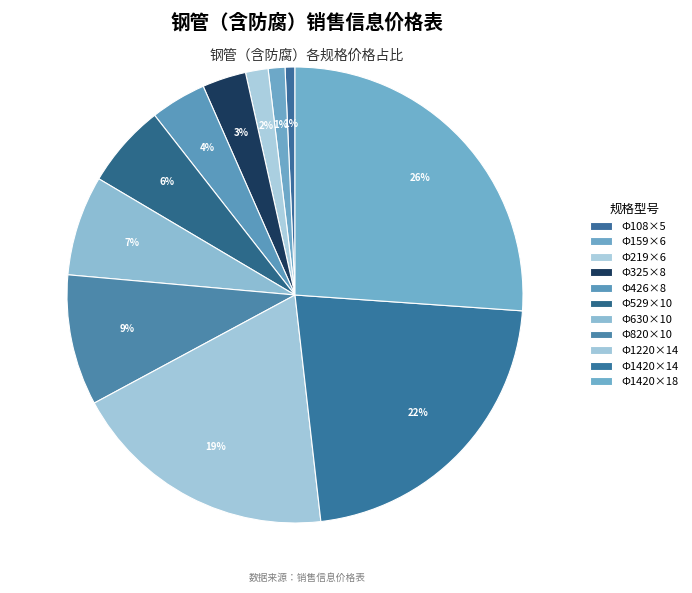

Is there any slice that represents more than half of the pie?

No